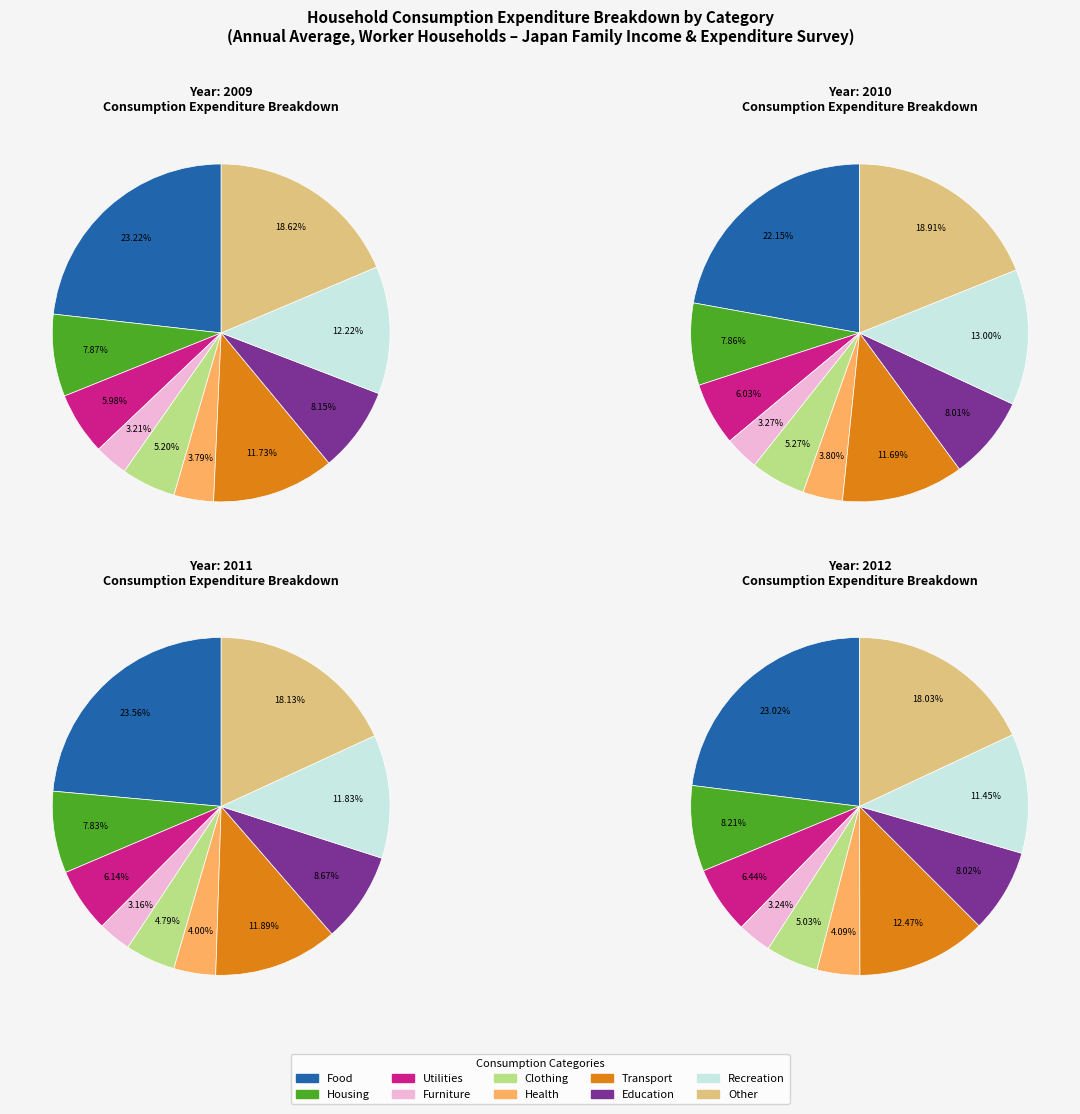

Is it true that 1 is 16% of the pie?

False